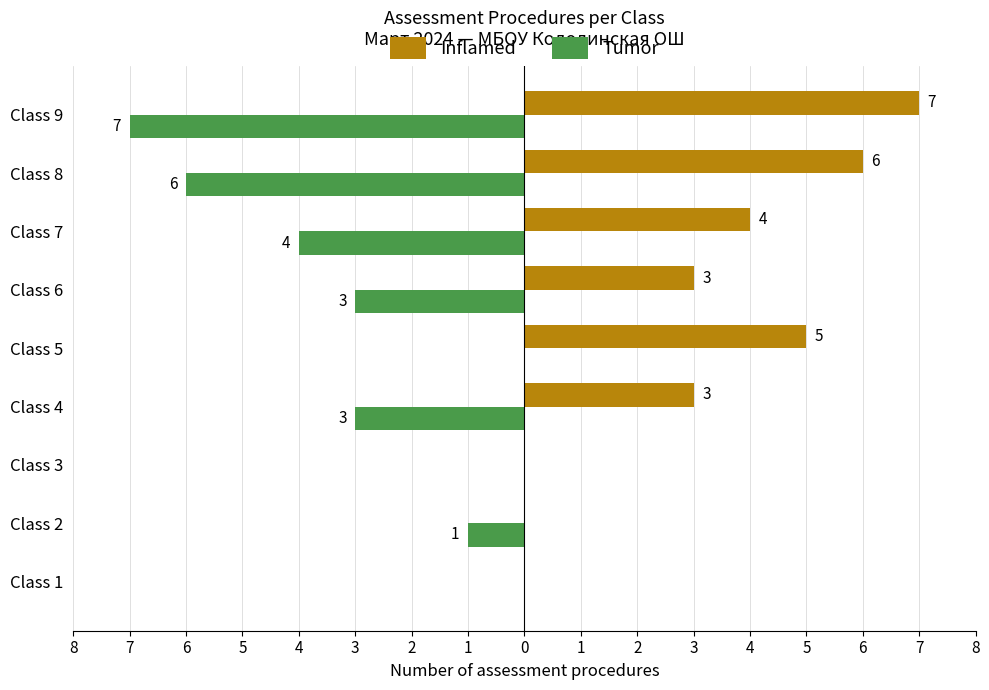

What are all the series names shown in the legend?

Inflamed, Tumor